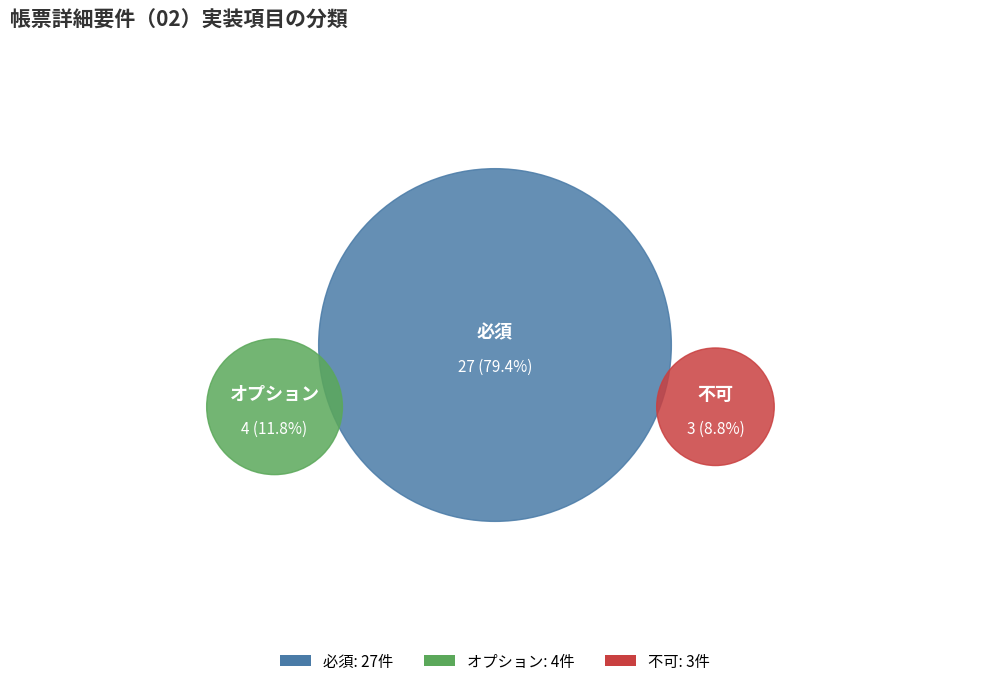

To the nearest percent, what is the average slice percentage?

33%